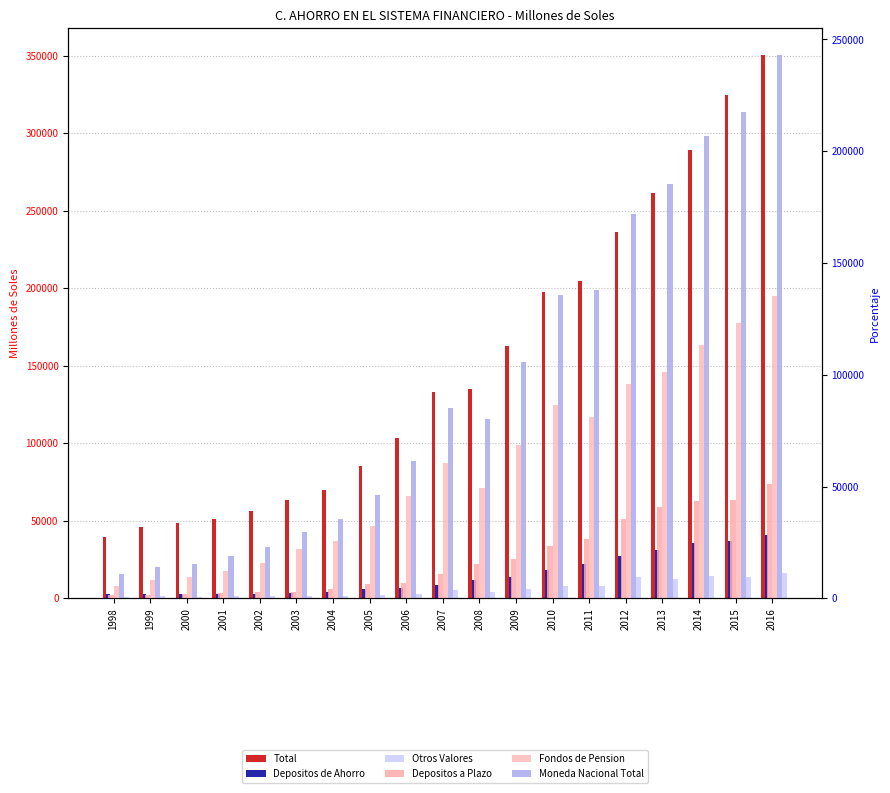

Which series changed the most between 2002 and 2007?

Total